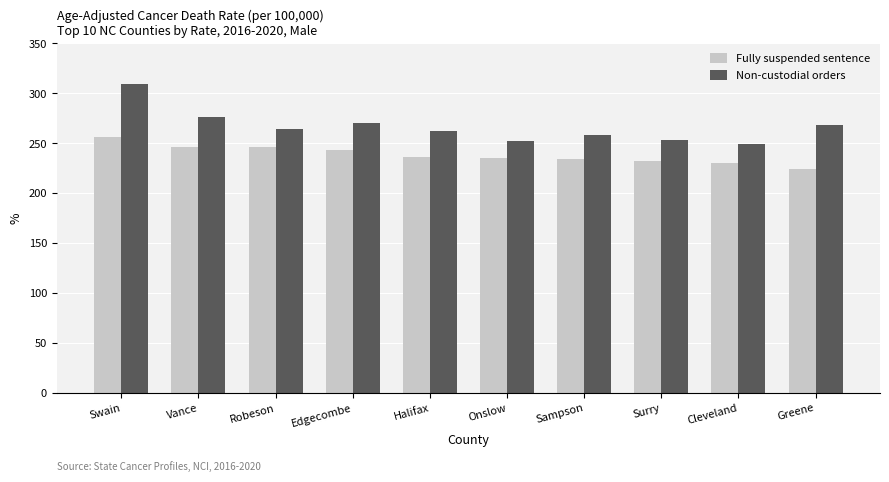

List the series in order of their peak value, lowest first.

Fully suspended sentence, Non-custodial orders